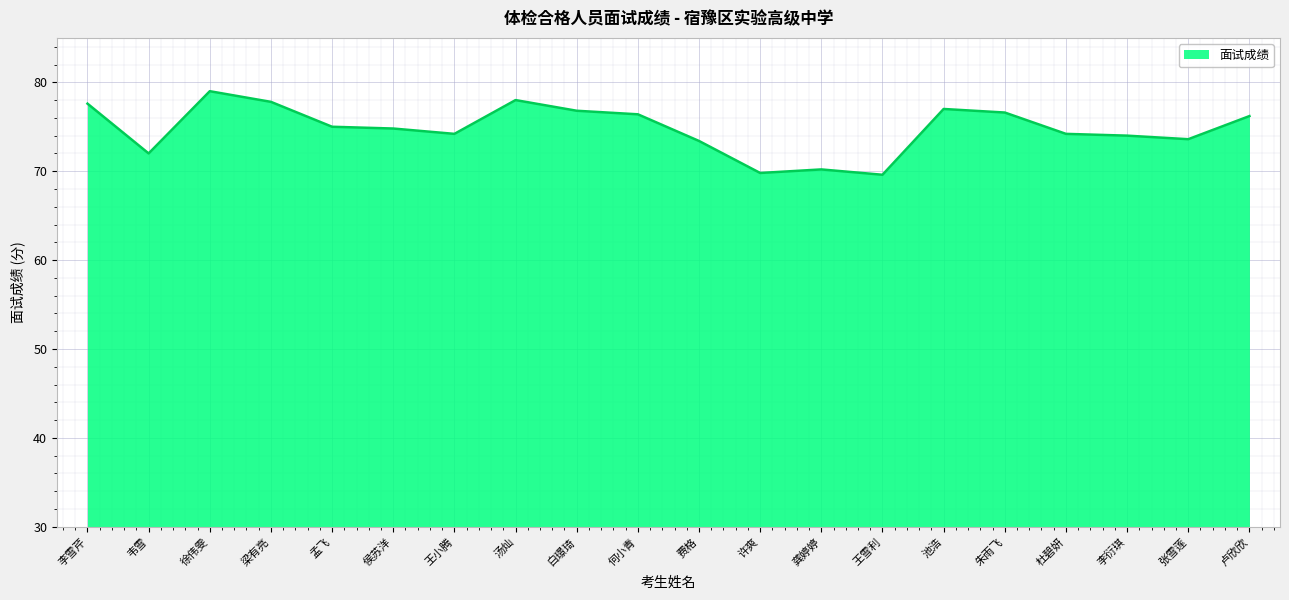

What is the greatest value displayed?

79.0